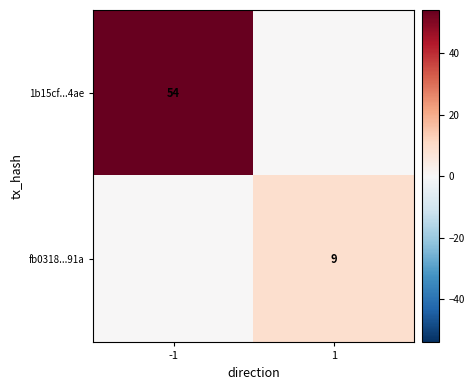

The value of fb0318...91a at 1 is 4. True or false?

False